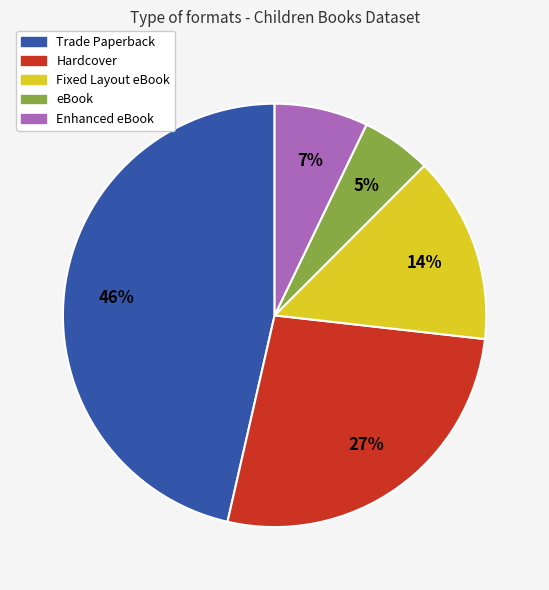

Does Hardcover represent more than half of the total?

No